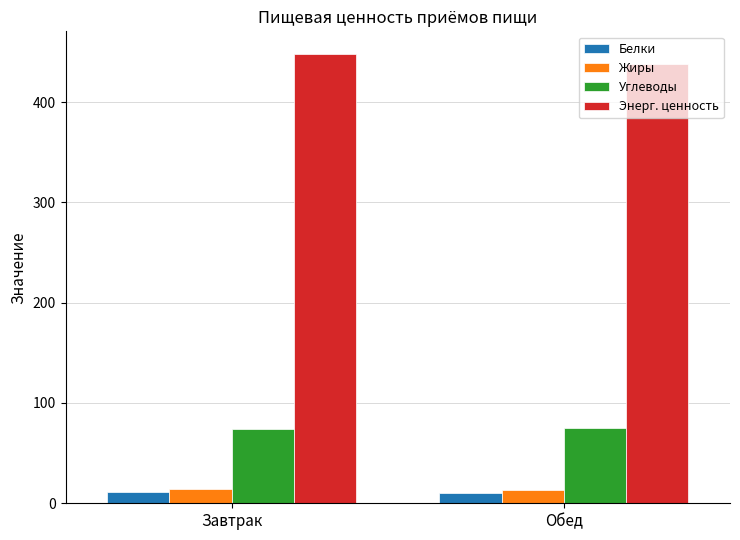

What is the difference between the maximum and minimum values in the Углеводы series?

1.3